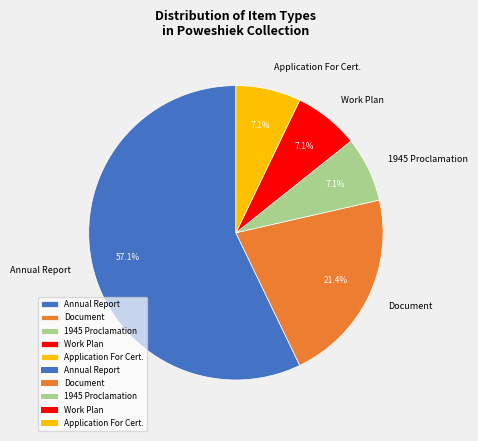

Does any single category account for the majority?

Yes